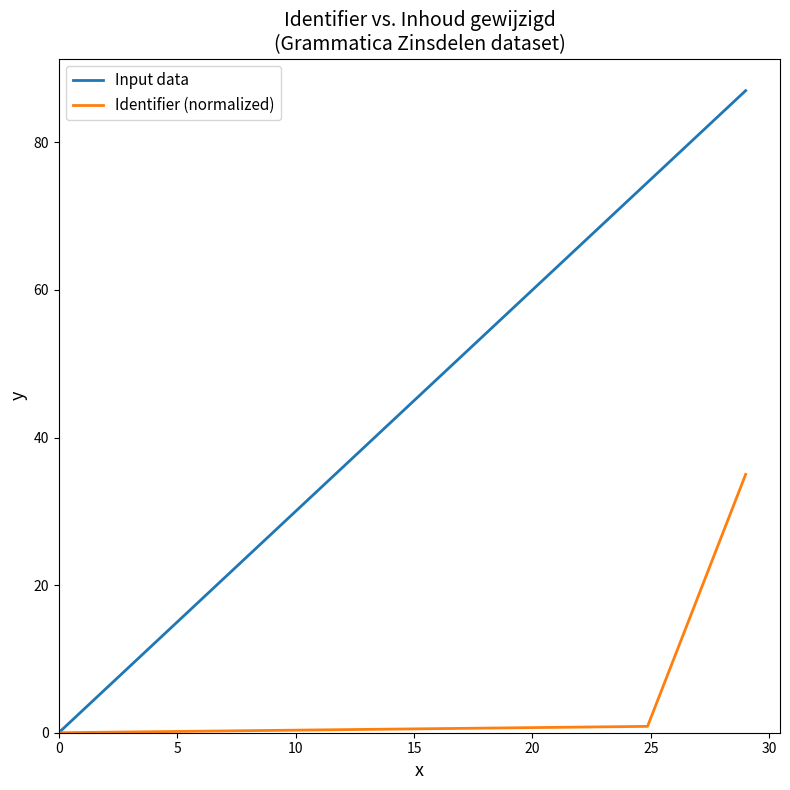

Which series has the largest total across all categories?

Input data